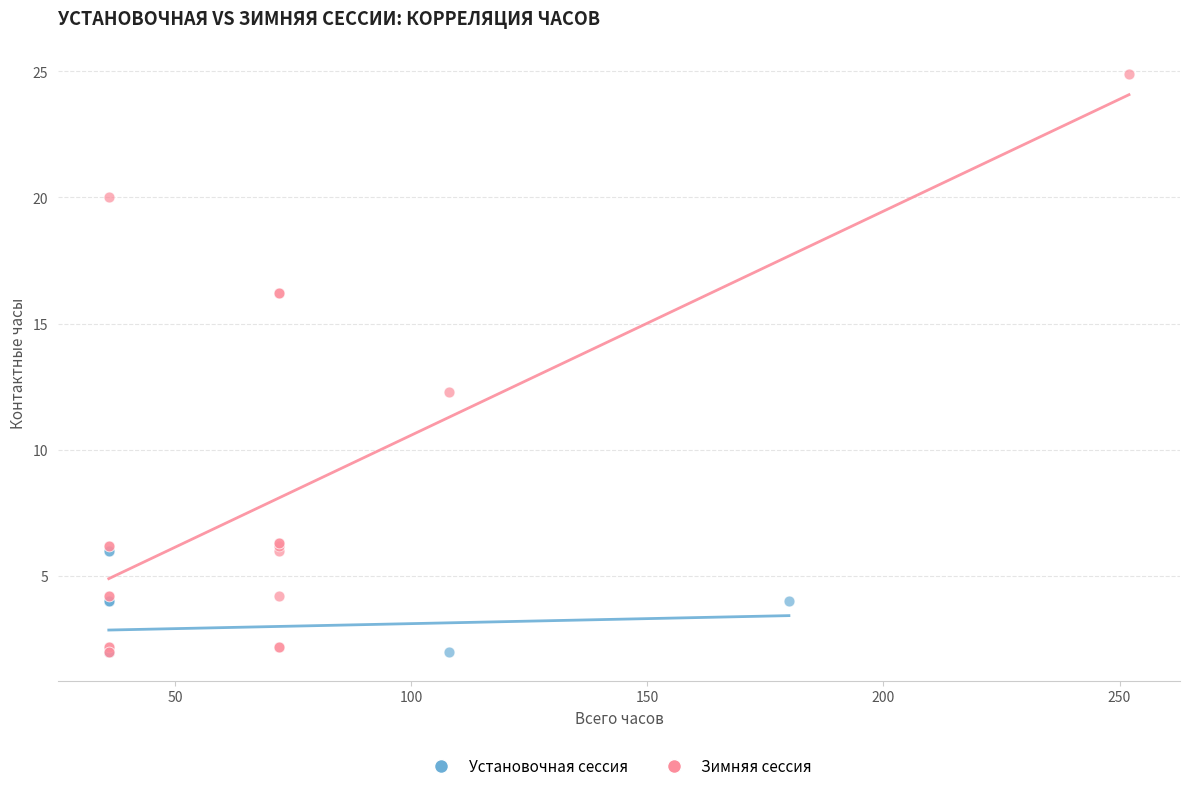

Which series reaches the maximum Y coordinate?

Зимняя сессия